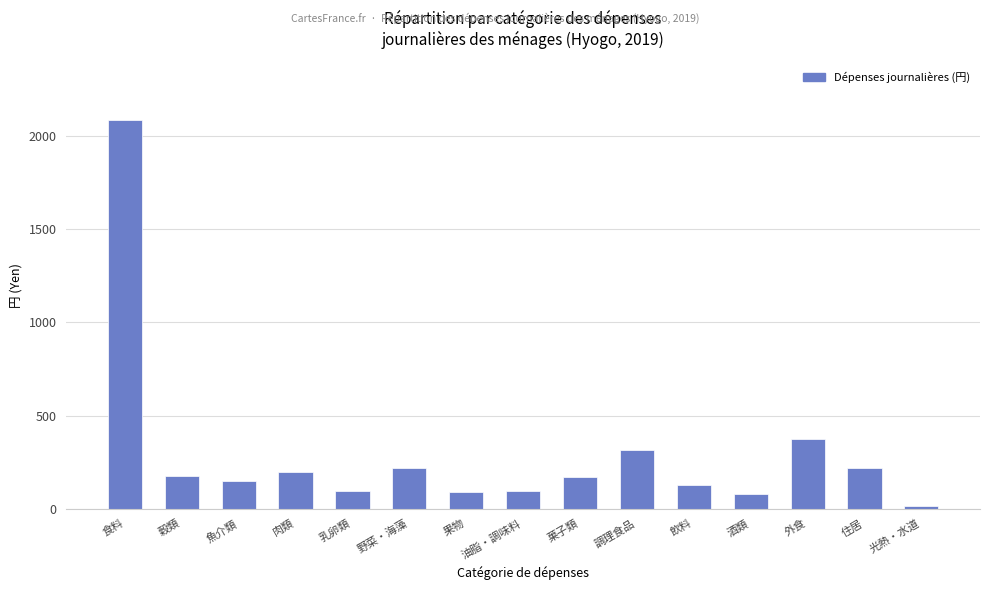

What is the change in value from 肉類 to 野菜・海藻?

+20.8